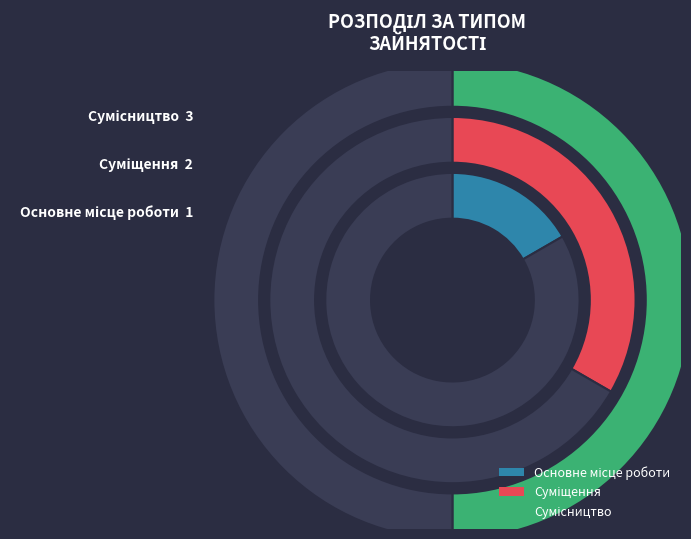

Combined, what portion of the pie is Сумісництво and Суміщення?

83.3%